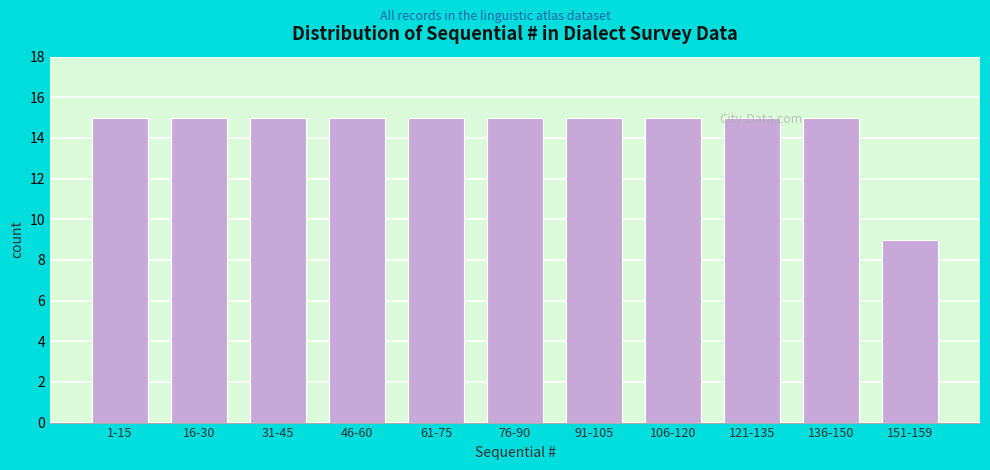

What is the ratio of the value at 121-135 to the value at 136-150?

1.0